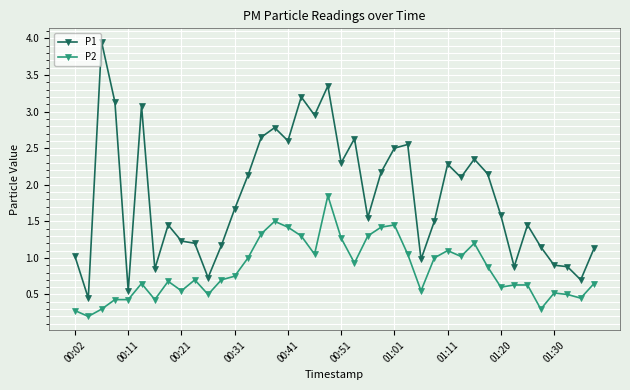

List the series in order of their overall mean, highest first.

P1, P2